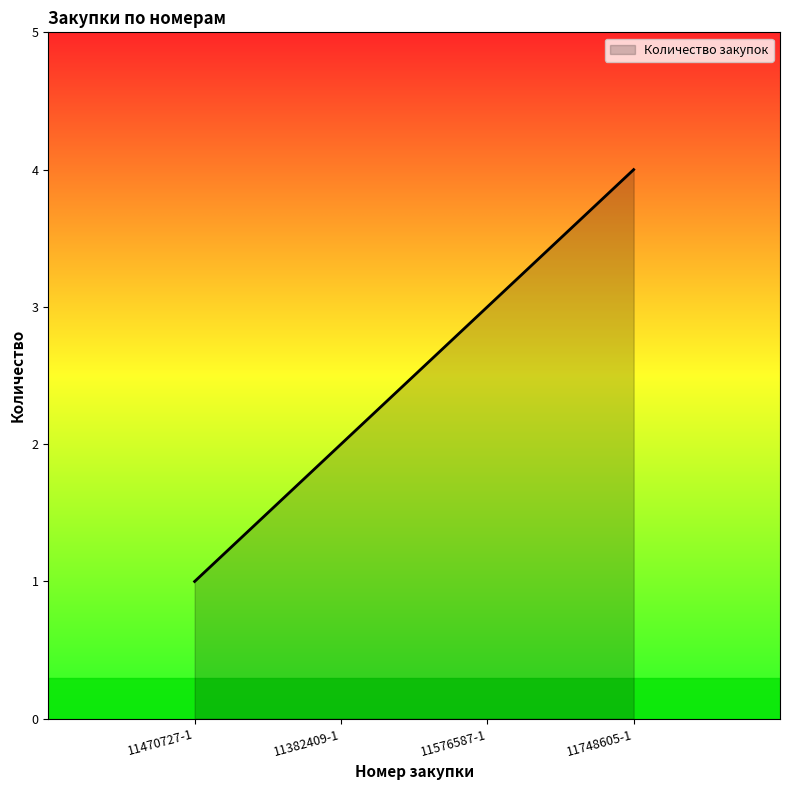

What is the greatest value displayed?

4.0